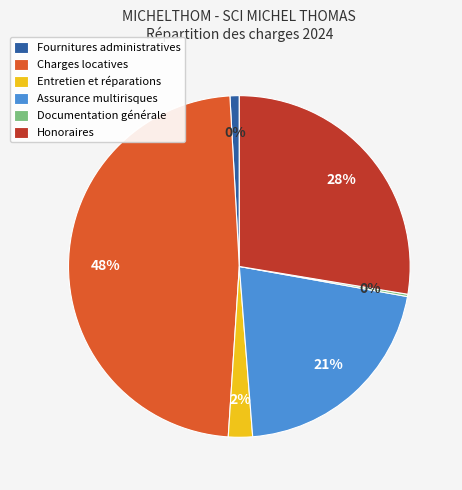

Is Fournitures administratives the majority of the pie?

No